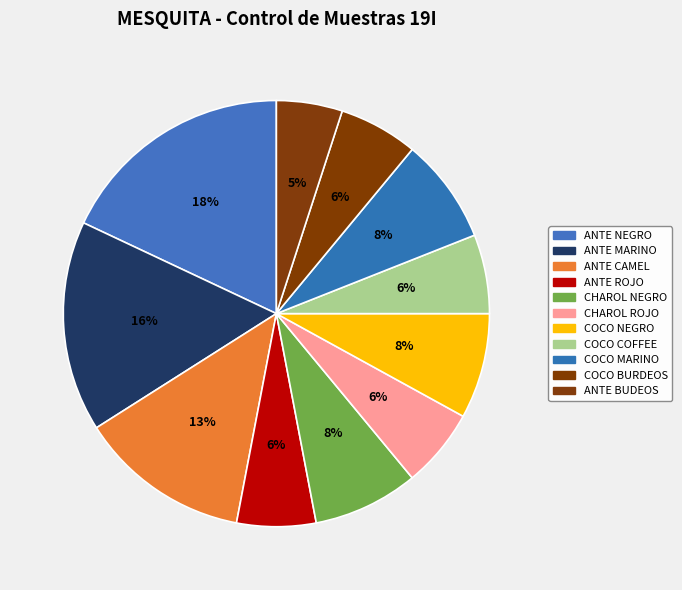

How many slices are in this pie chart?

11